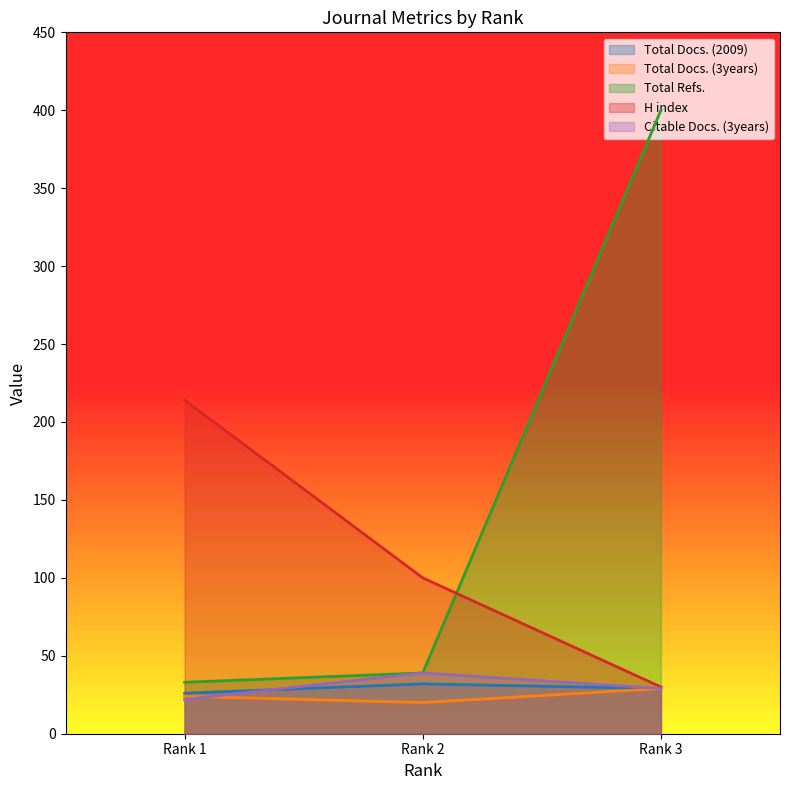

Which series has the largest total across all categories?

Total Refs.